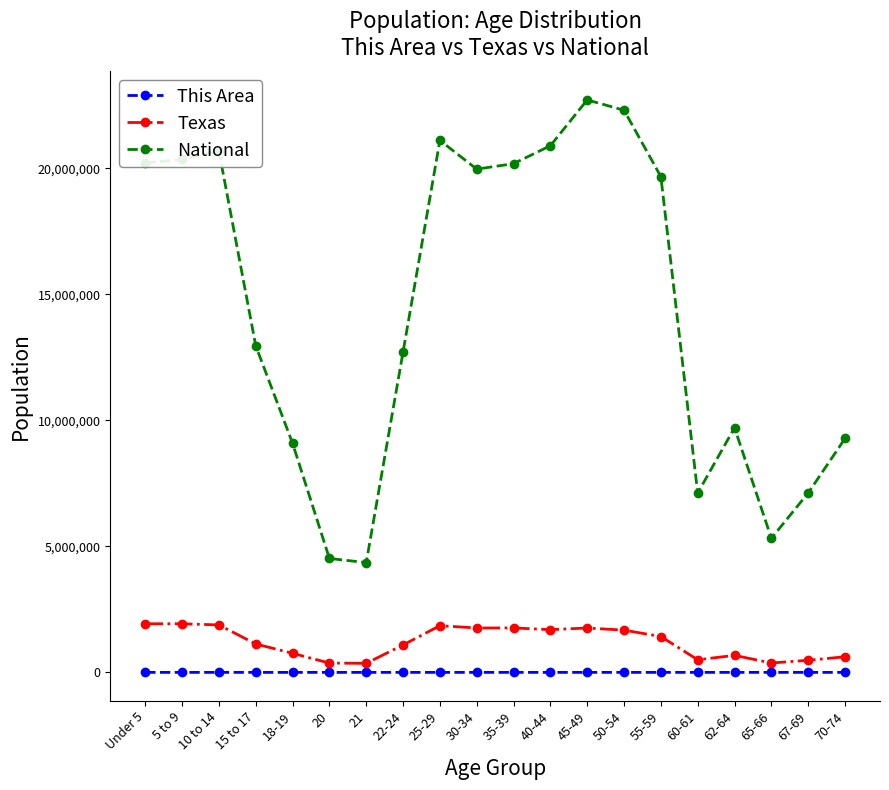

In National, how many points are lower than both neighbors (excluding endpoints)?

4